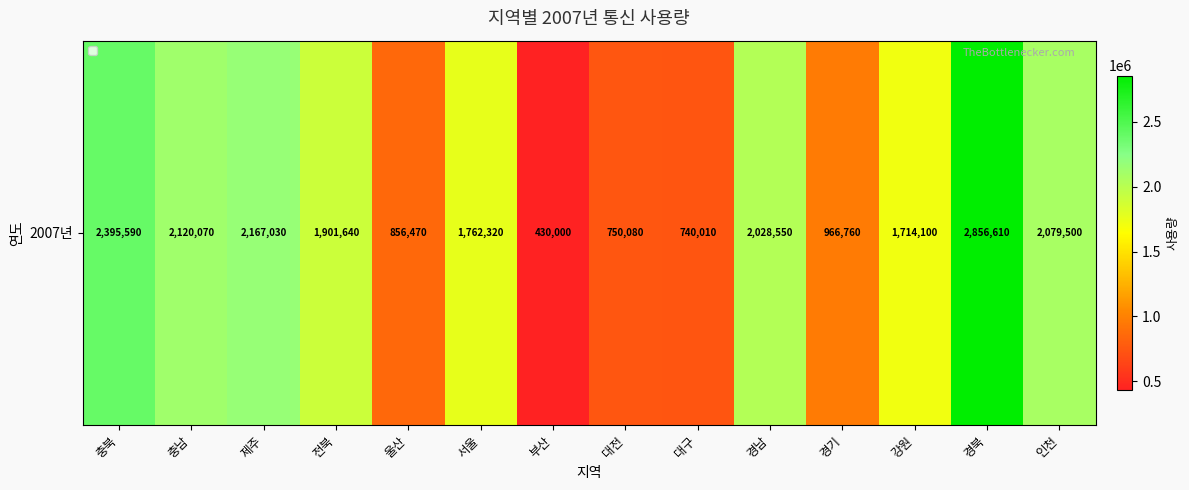

What is the sum of the values at 대구 and 울산?

1596480